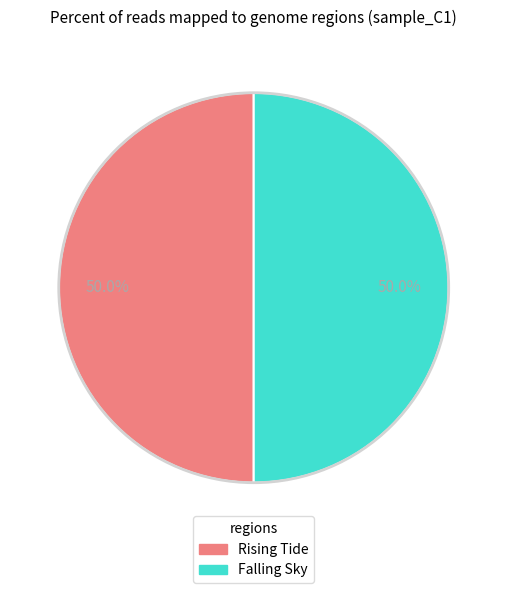

How many segments does this pie chart have?

2